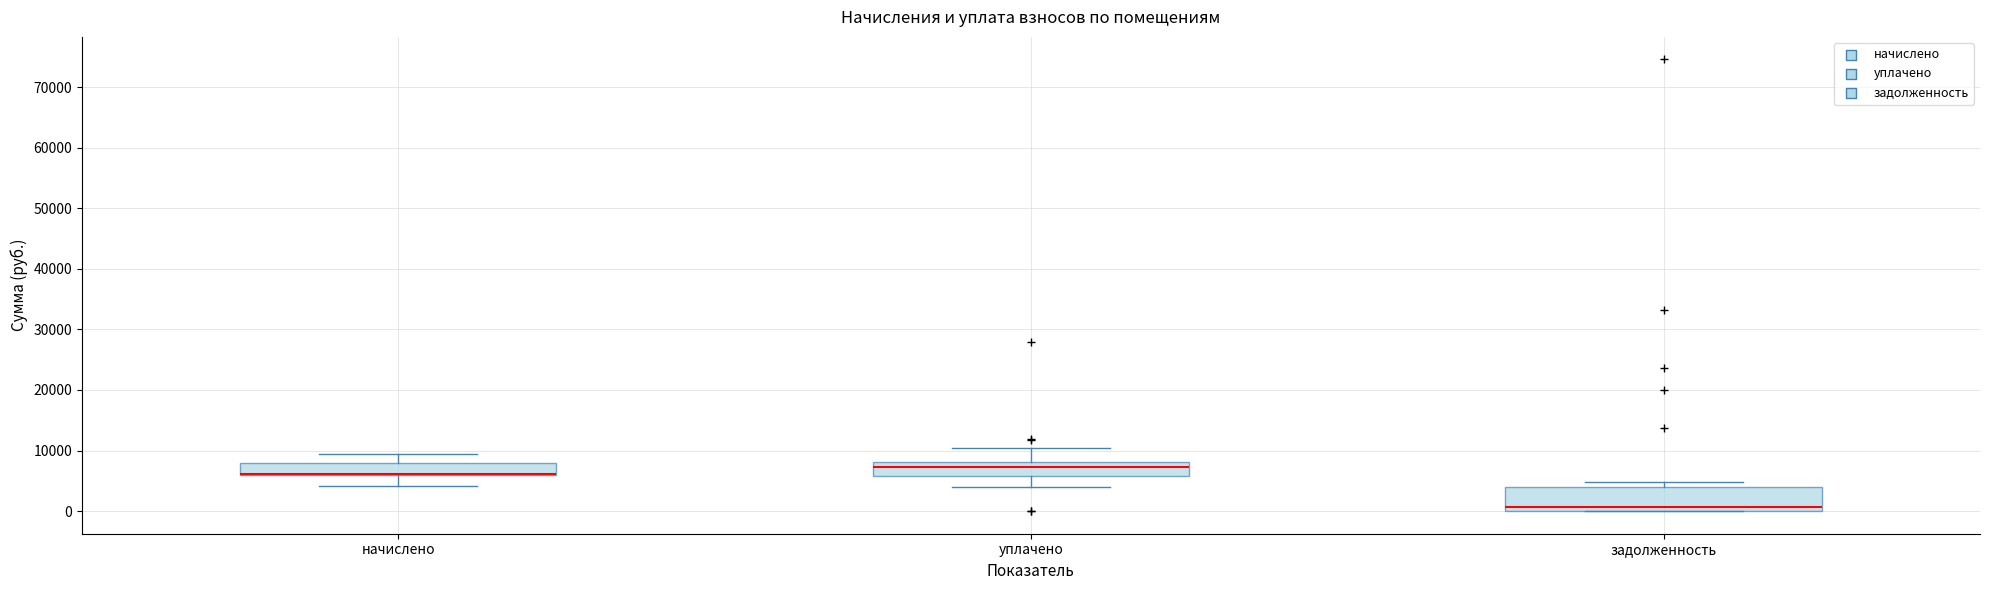

Reading left to right, read every box against the y-axis: the position of its median line, the range the box covers, and the ends of its whiskers. The values are not printed on the chart, so give them approximately, as read against the axis.

начислено: median 6000 (drawn on the box's lower edge), box 6000 to 8000, whiskers 4000 to 9000
уплачено: median 7000, box 6000 to 8000, whiskers 4000 to 10000
задолженность: median 1000, box 0 to 4000, whiskers 0 to 5000